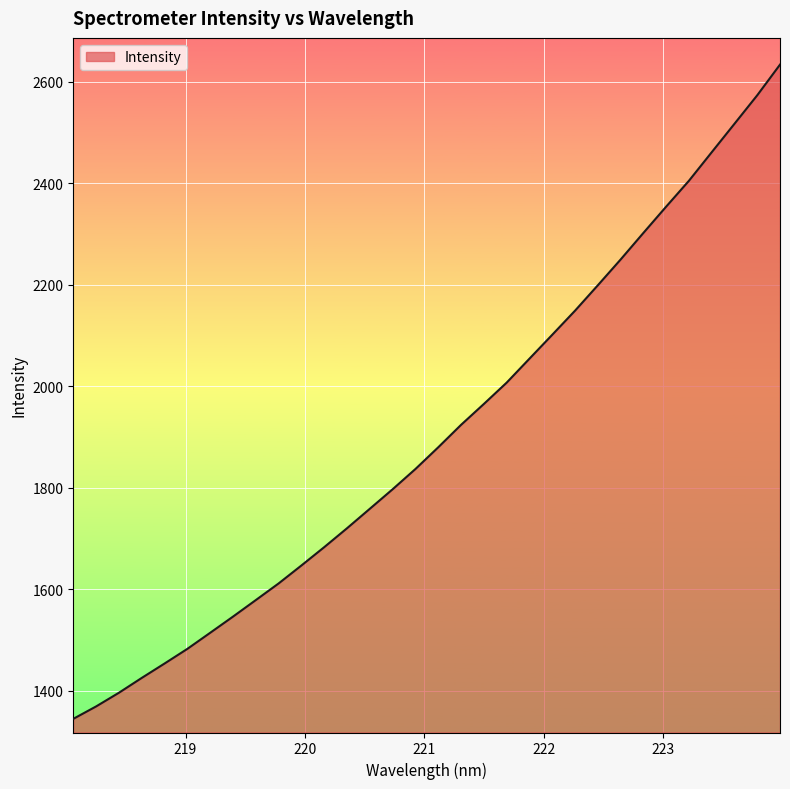

What is the maximum value shown in the chart?

2634.0